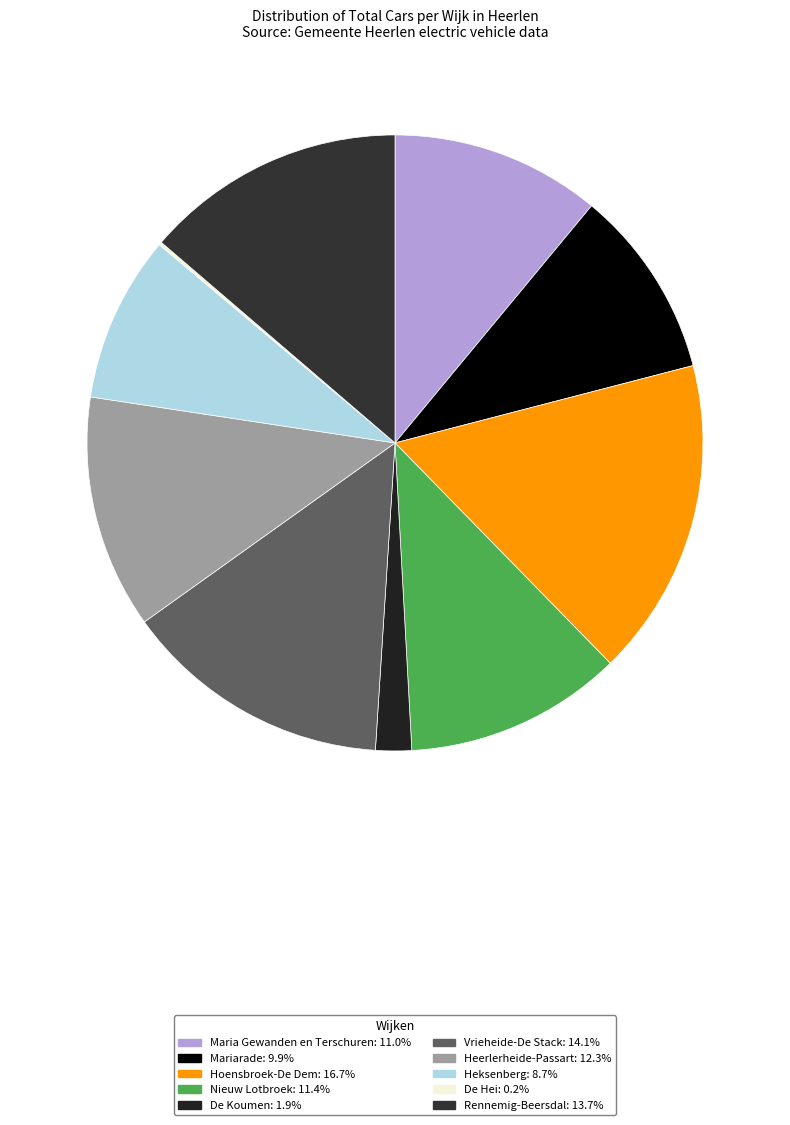

What is the largest slice in the pie chart?

Hoensbroek-De Dem